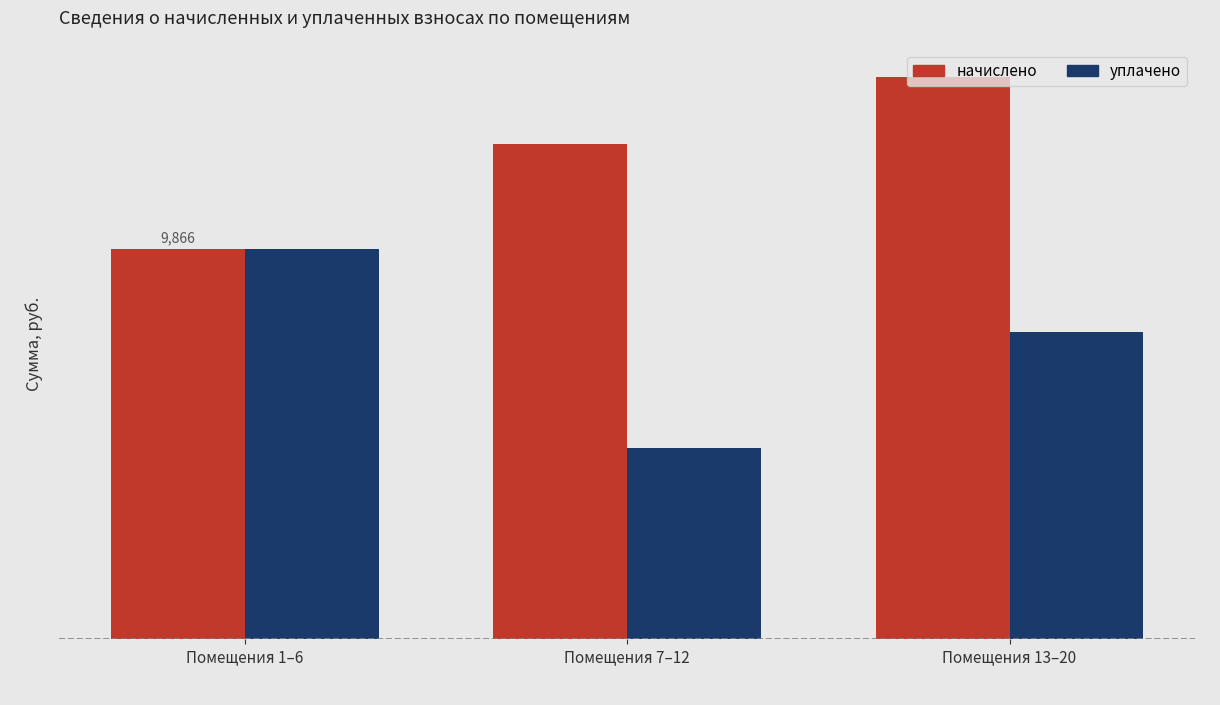

Is it true that уплачено equals 3366.4 at Помещения 1–6?

False